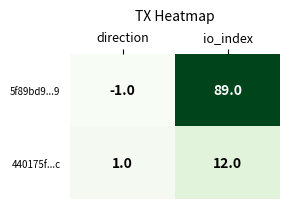

Which label corresponds to the largest value in the chart?

io_index